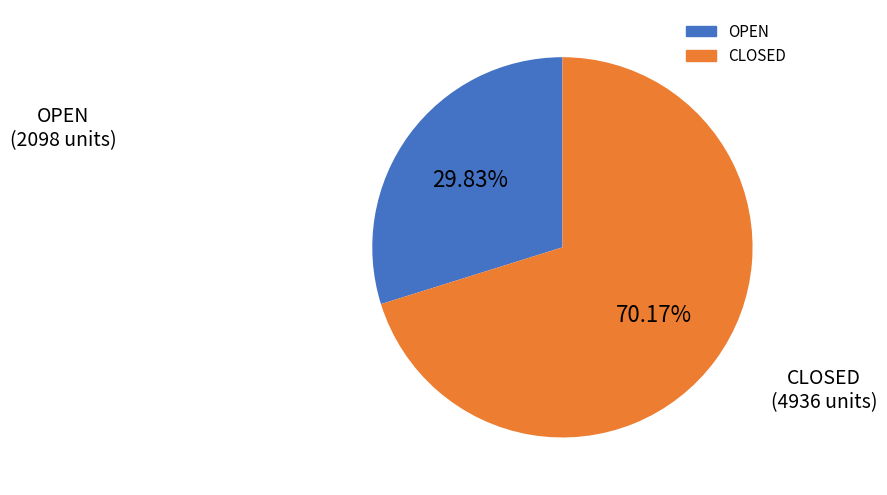

What percentage is NOT represented by OPEN?

70.2%